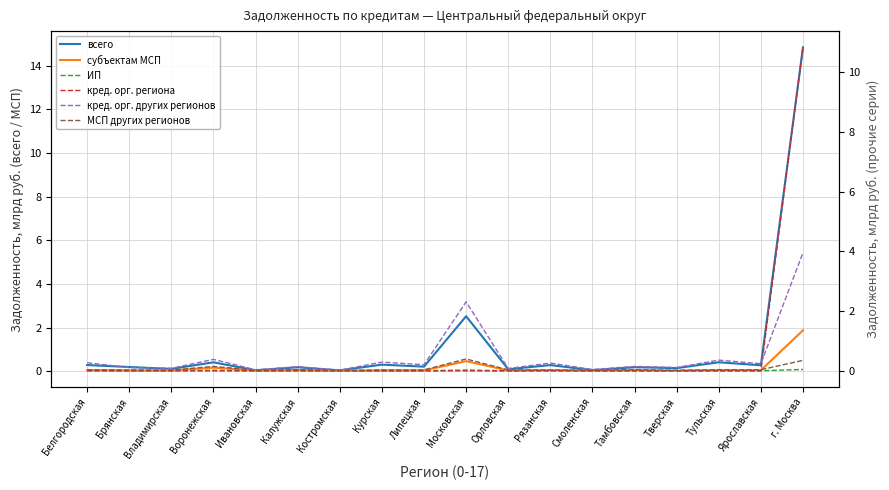

What is the difference between the maximum and second lowest values in the кред. орг. региона series?

10.8